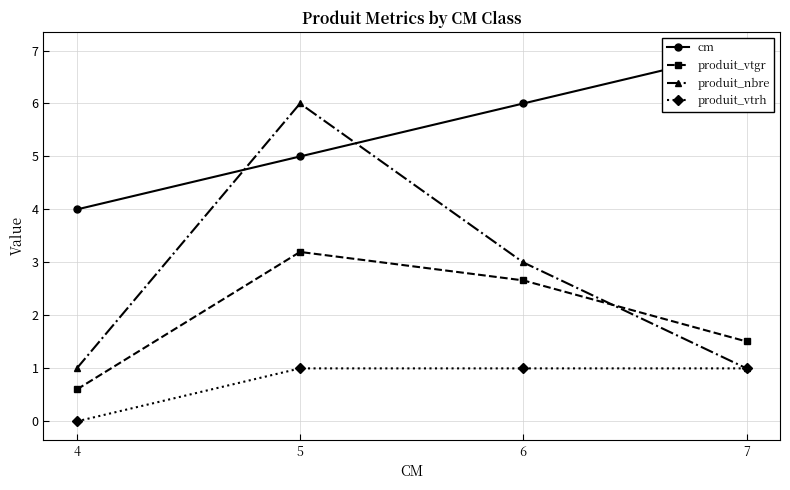

What is the difference between the maximum and minimum values in the produit_nbre series?

5.0